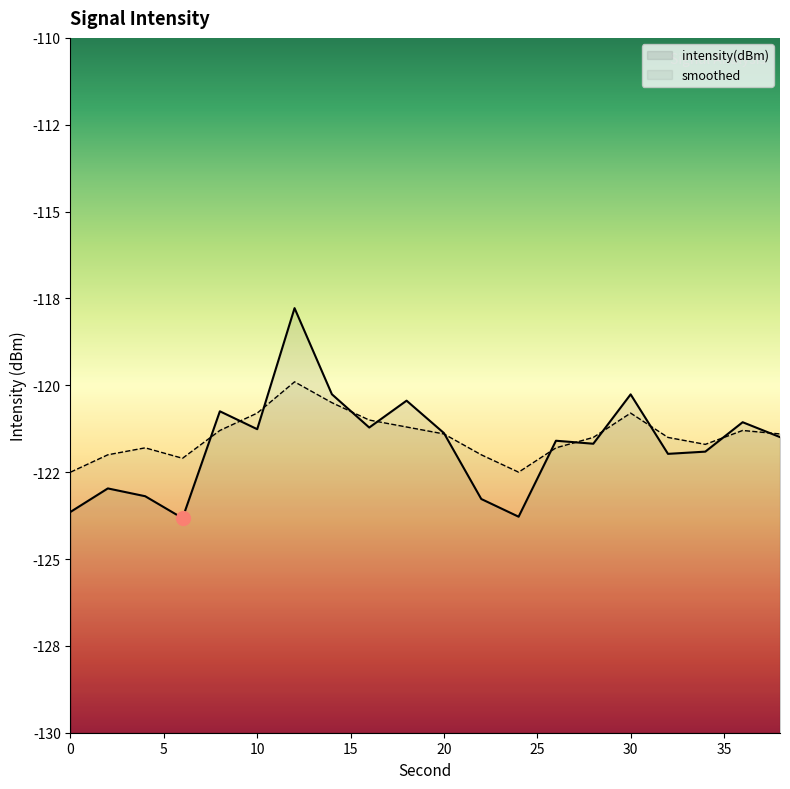

At which category does the chart reach its minimum across all series?

6